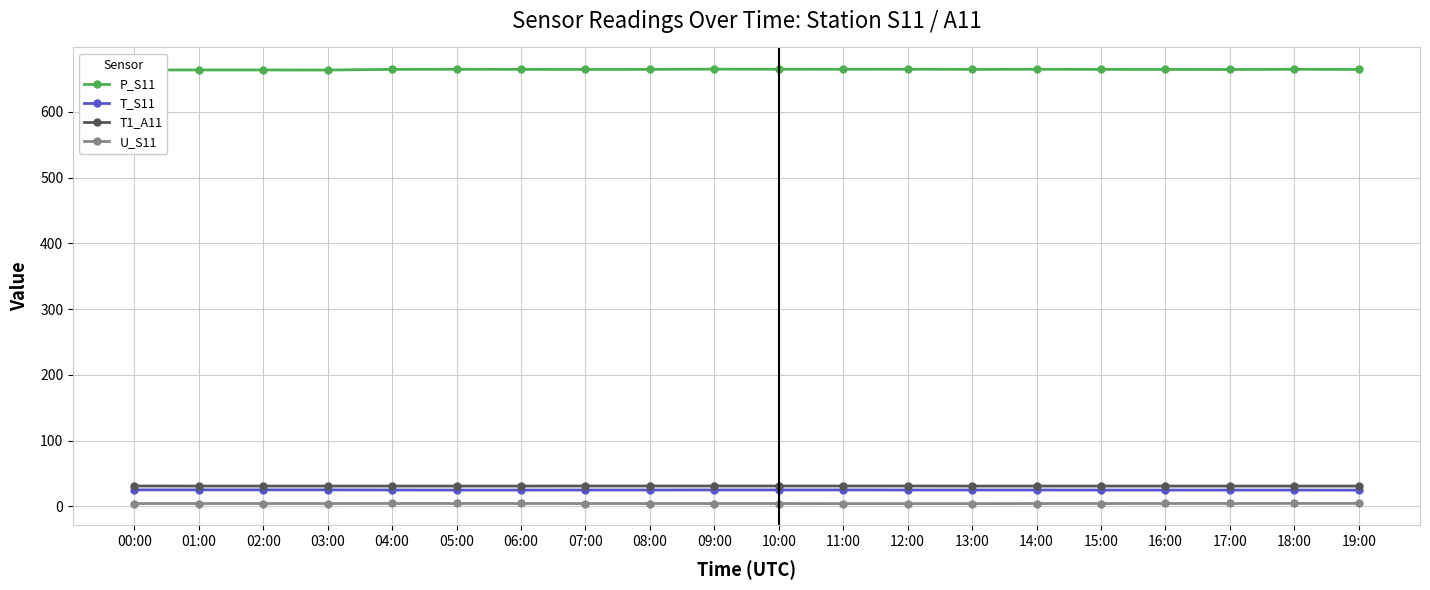

What is the value of the U_S11 point at the 6th from the left?

4.5